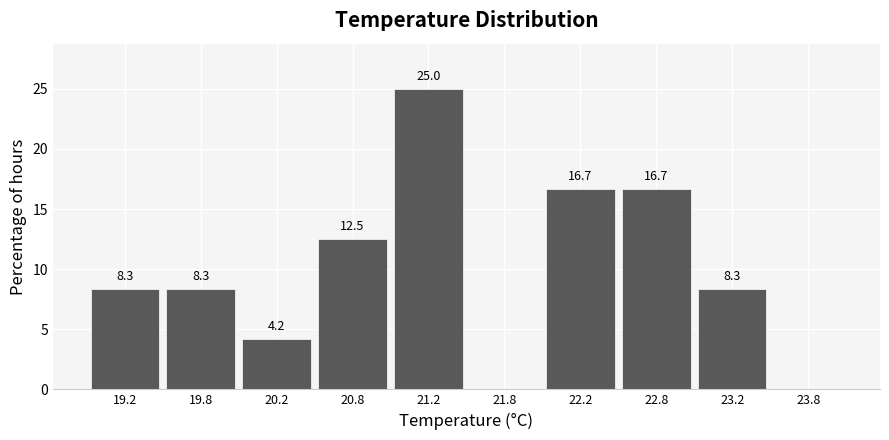

Which range on the x-axis has the tallest bar?

21.0 to 21.5